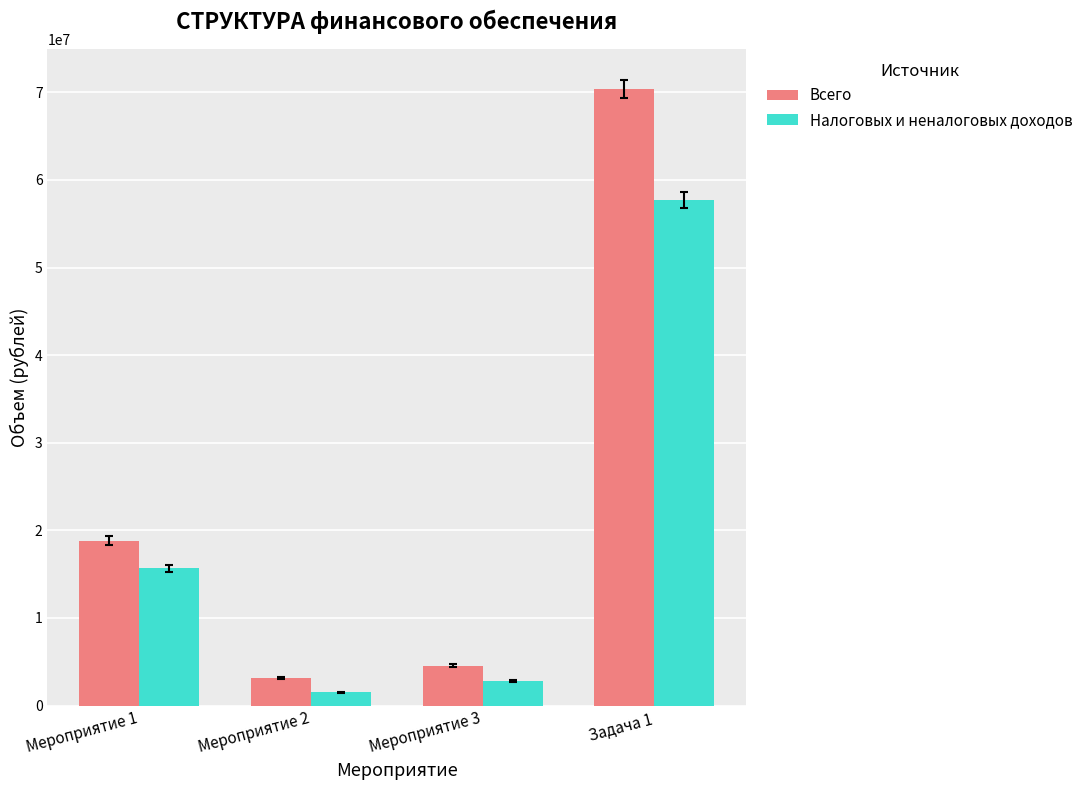

What is the lowest value of the Налоговых и неналоговых доходов series?

1525132.0